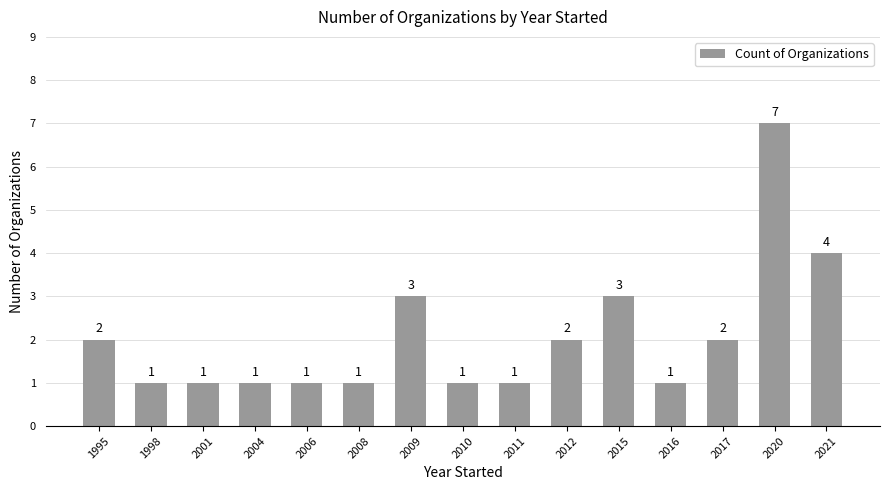

The value at 2011 is 1. True or false?

True